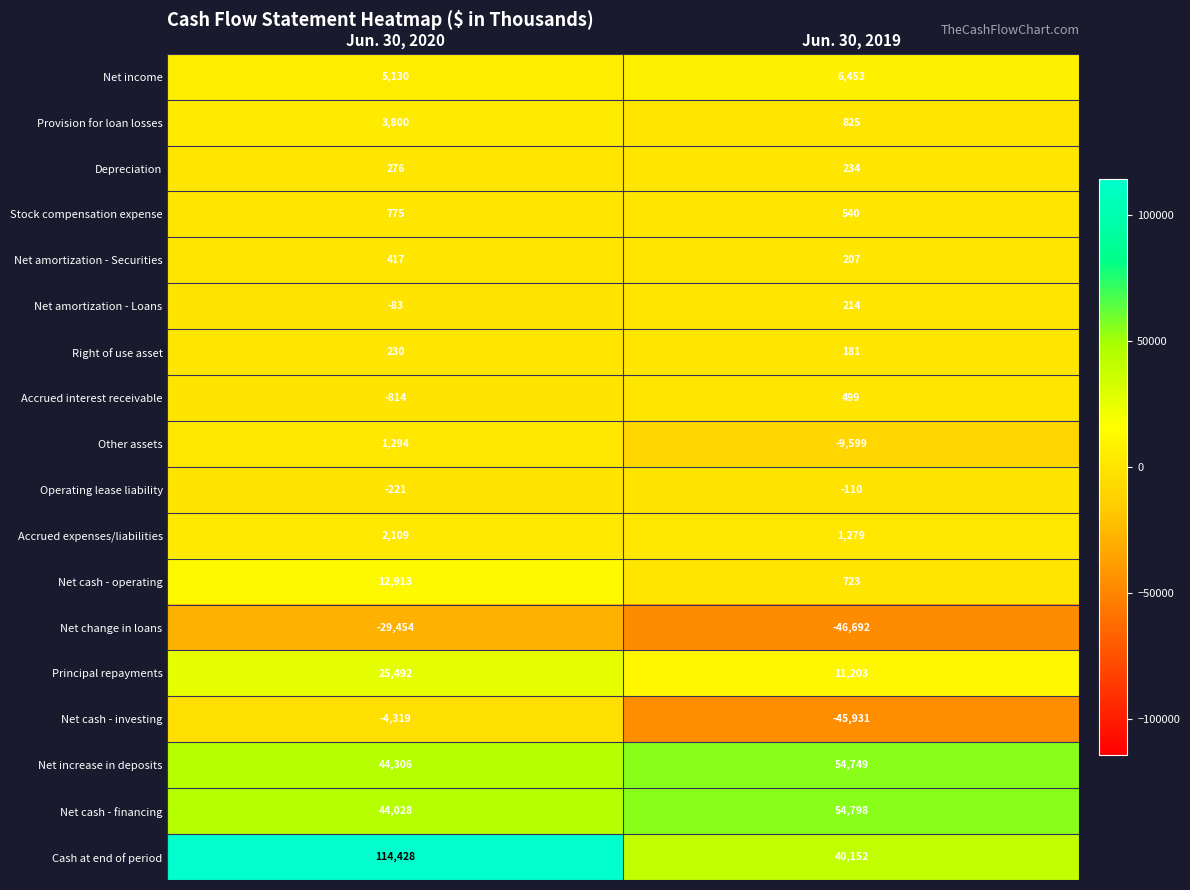

Rank the series by their maximum value, from lowest to highest.

Net change in loans, Net cash - investing, Operating lease liability, Net amortization - Loans, Right of use asset, Depreciation, Net amortization - Securities, Accrued interest receivable, Stock compensation expense, Other assets, Accrued expenses/liabilities, Provision for loan losses, Net income, Net cash - operating, Principal repayments, Net increase in deposits, Net cash - financing, Cash at end of period